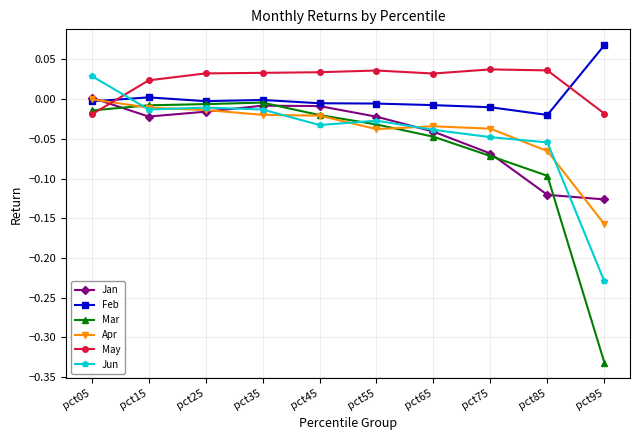

True or false: May has more than 1 interior local peaks.

True